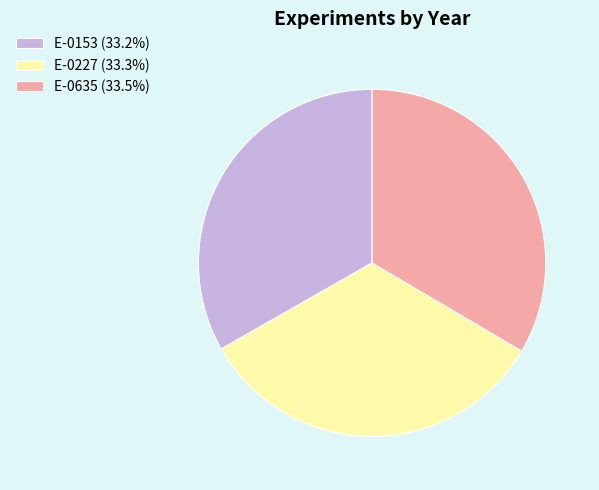

Approximately how many times larger is the value at E-0227 (33.3%) compared to E-0635 (33.5%)?

1.0